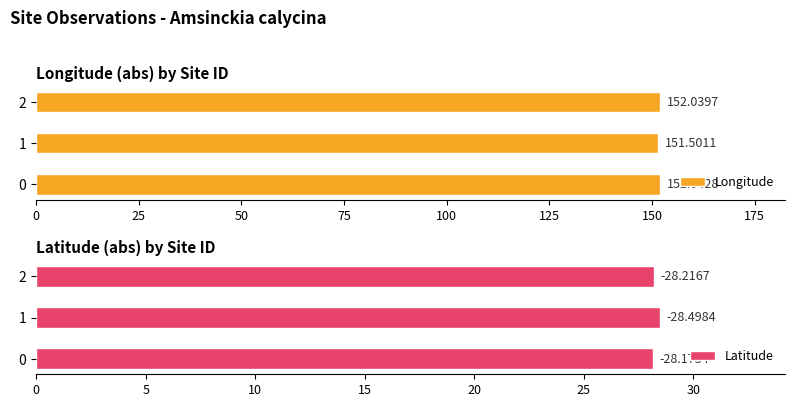

List the series in order of their peak value, highest first.

Longitude, Latitude